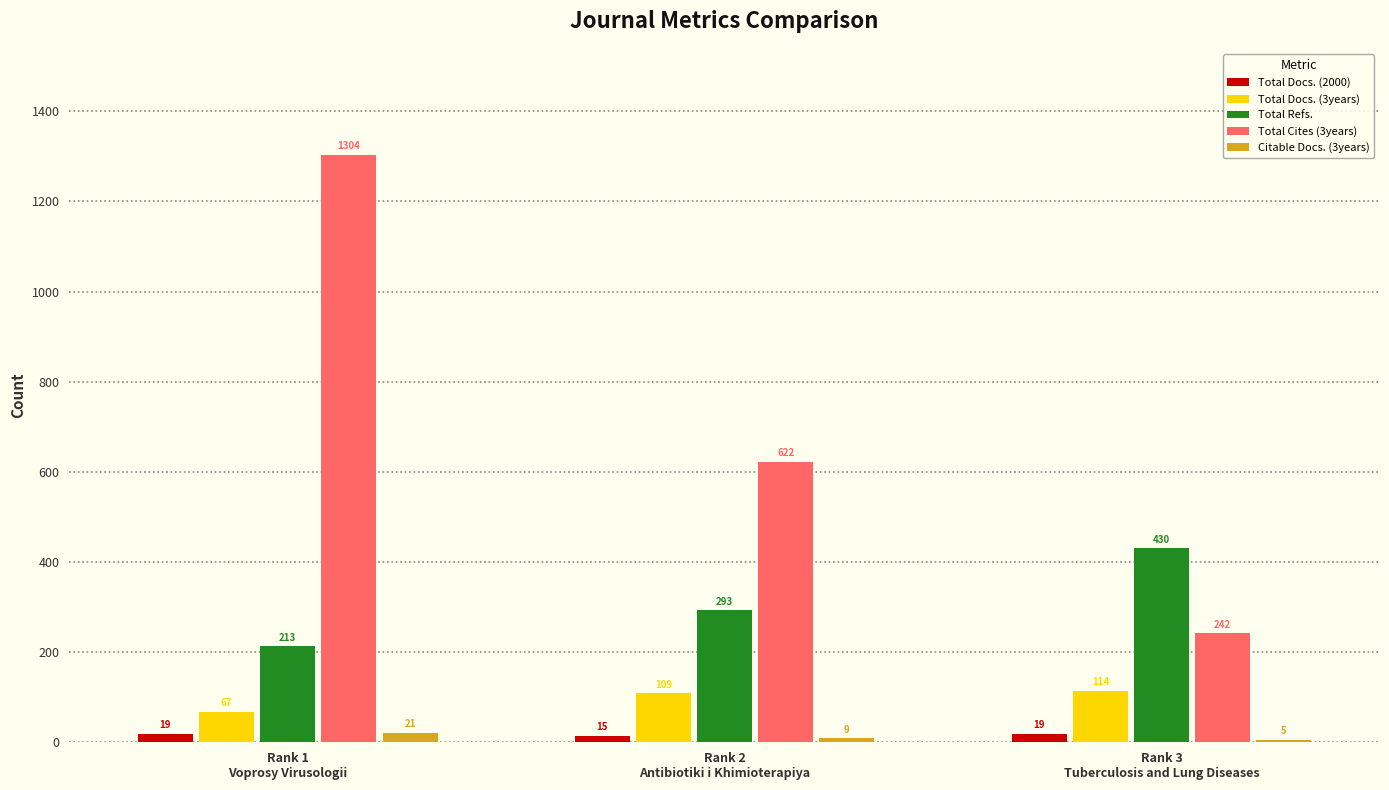

Between Rank 2
Antibiotiki i Khimioterapiya and Rank 3
Tuberculosis and Lung Diseases, which series saw the biggest shift?

Total Cites (3years)